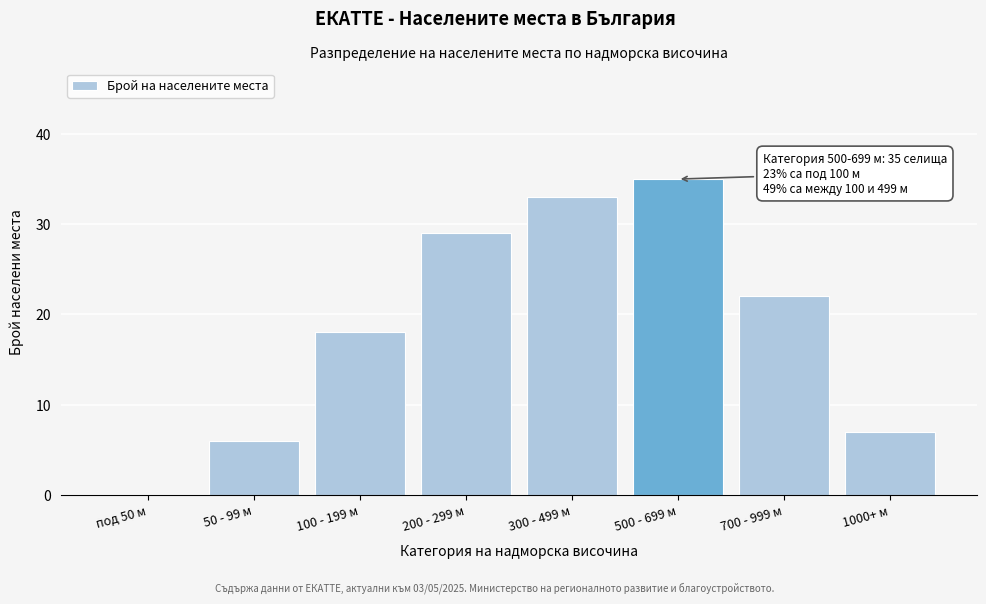

Reading left to right, list all the values displayed in this chart.

под 50 м=0	50 - 99 м=6	100 - 199 м=18	200 - 299 м=29	300 - 499 м=33	500 - 699 м=35	700 - 999 м=22	1000+ м=7